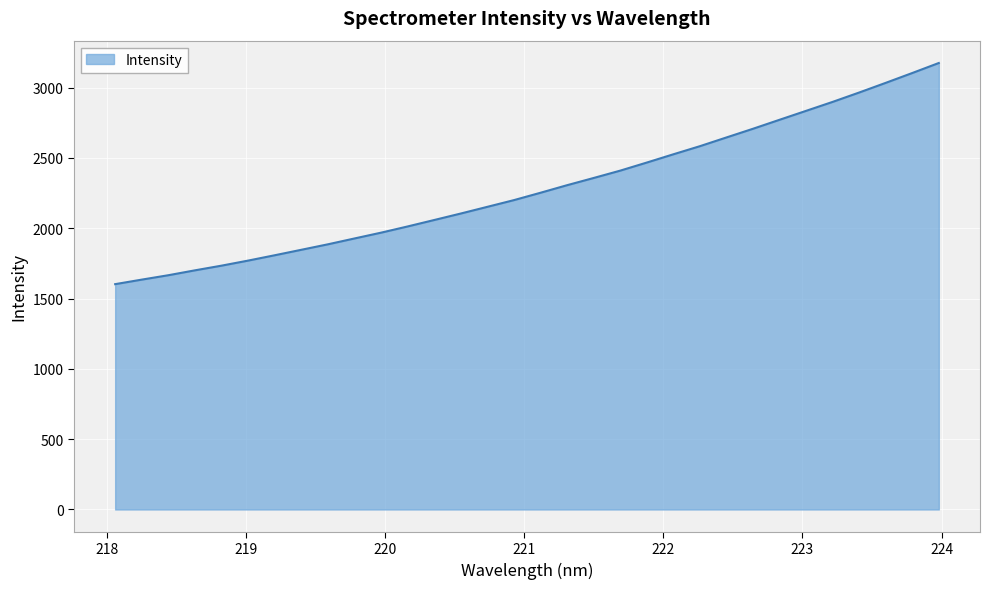

What is the difference between the maximum and minimum values?

1572.4